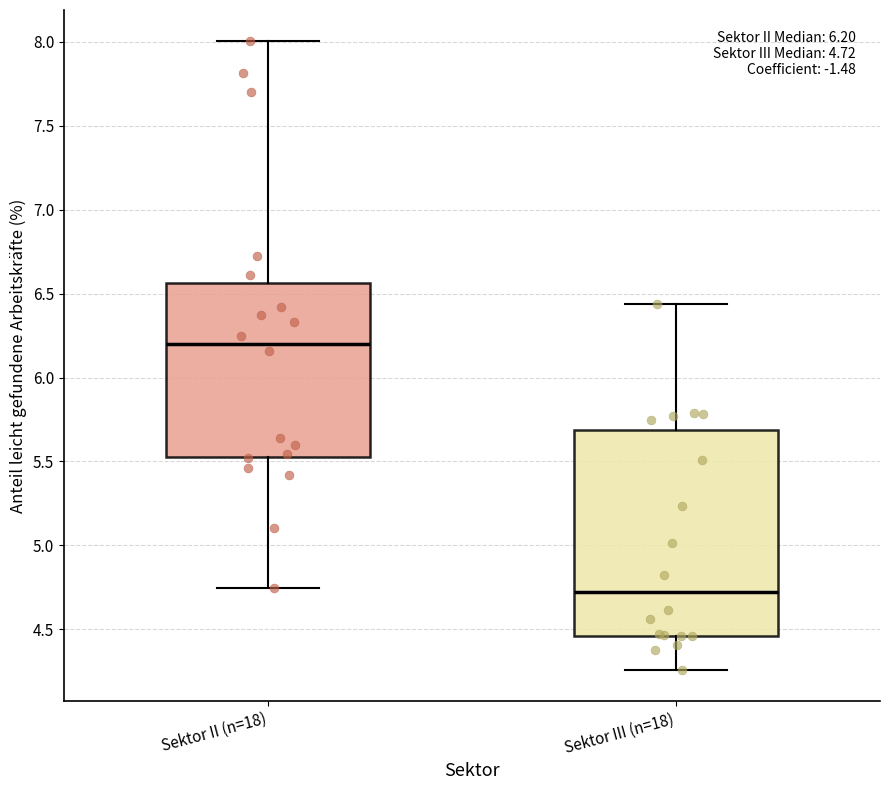

Which box is the tallest, from its lower edge to its upper edge?

Sektor III (n=18)